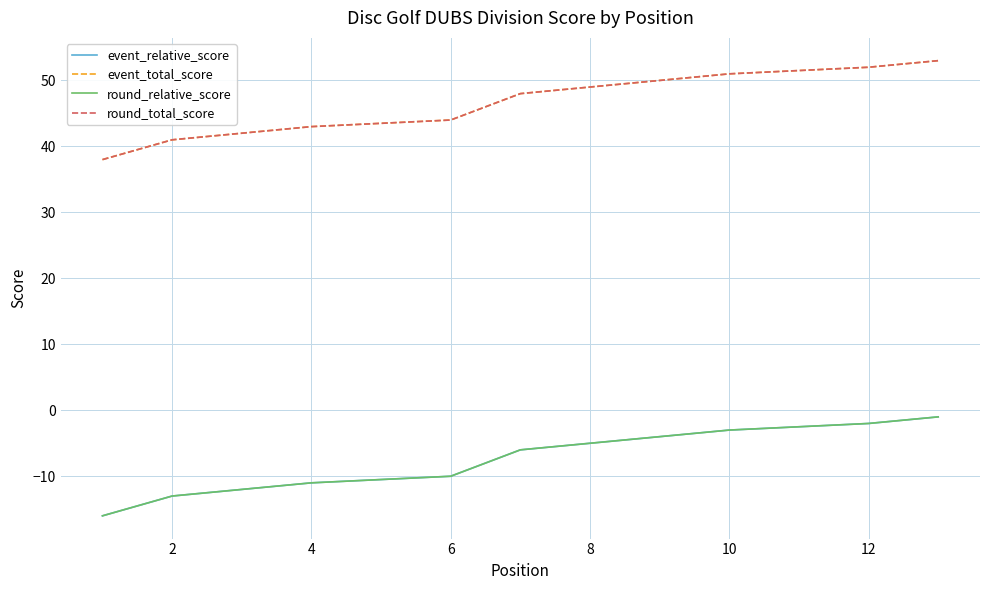

True or false: event_relative_score and round_relative_score intersect in this chart.

False